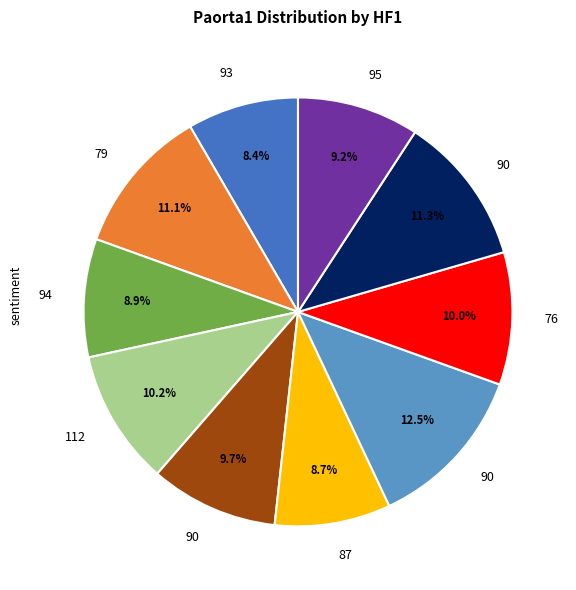

Is there a majority slice in this chart?

No